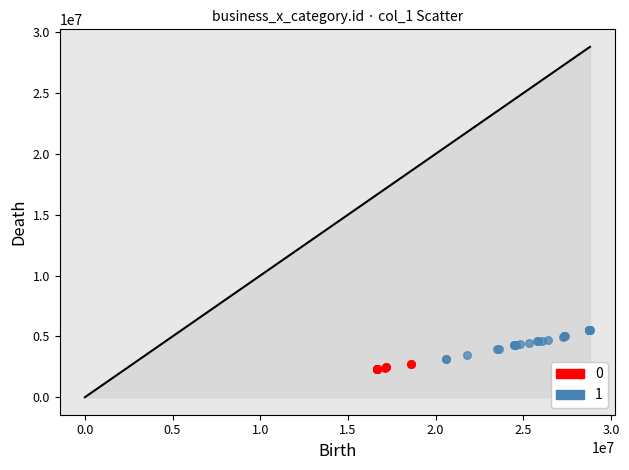

What are all the series names shown in the legend?

0, 1